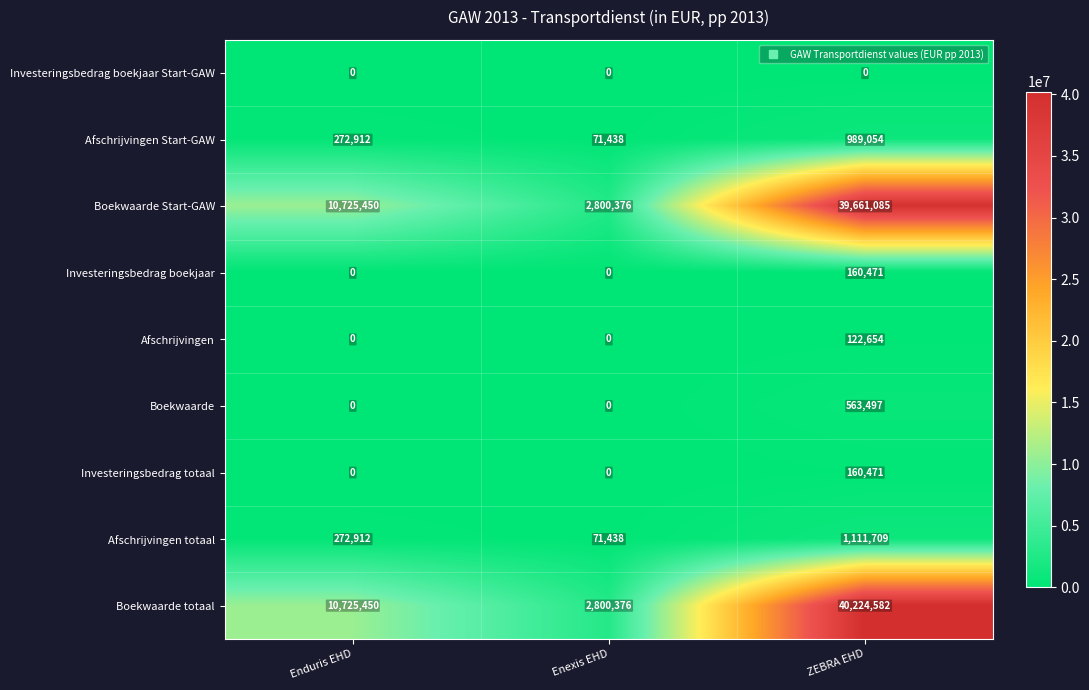

What is the total value across all series at Enduris EHD?

21996724